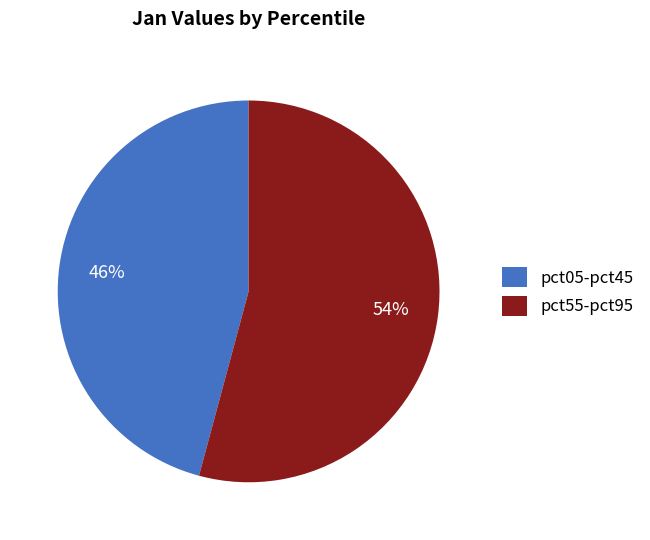

Does pct55-pct95 account for over 50% of the chart?

Yes